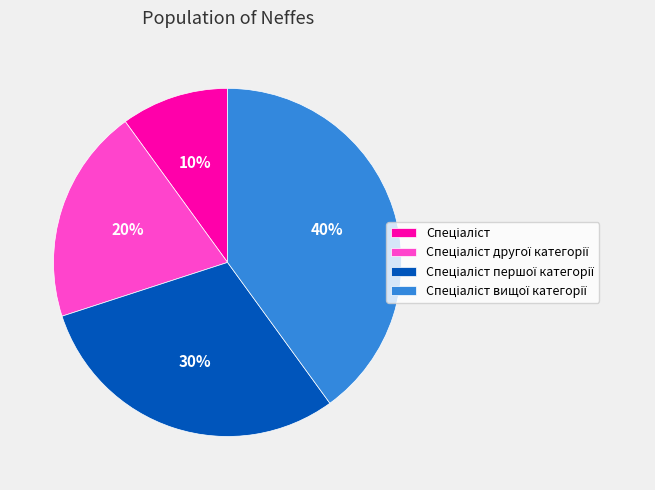

To the nearest percent, what is the average slice percentage?

25%